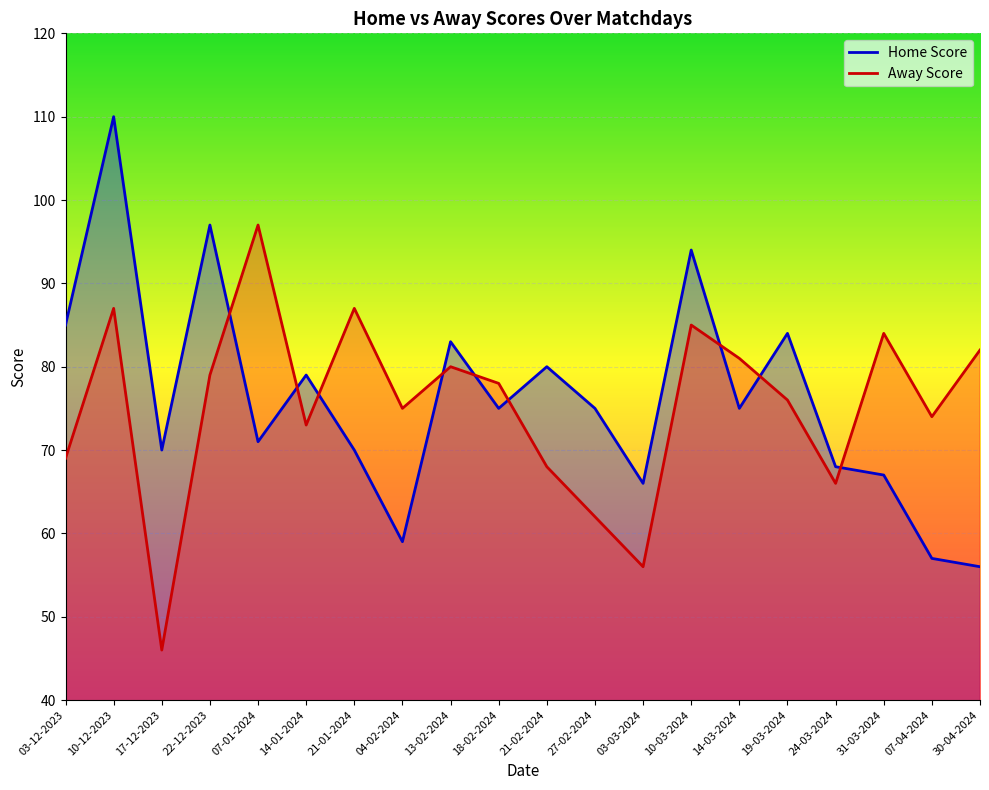

Is it true that Away Score equals 57 at 07-01-2024?

False